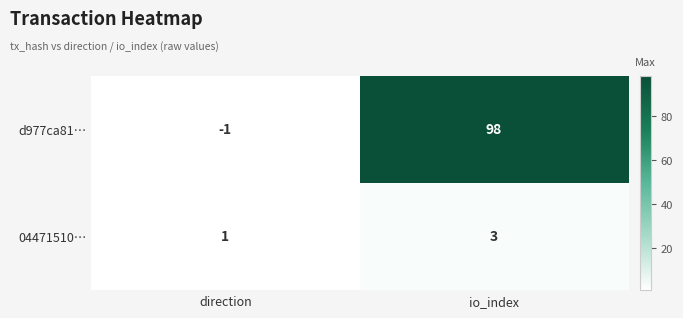

Which series changed the most between direction and io_index?

d977ca81…